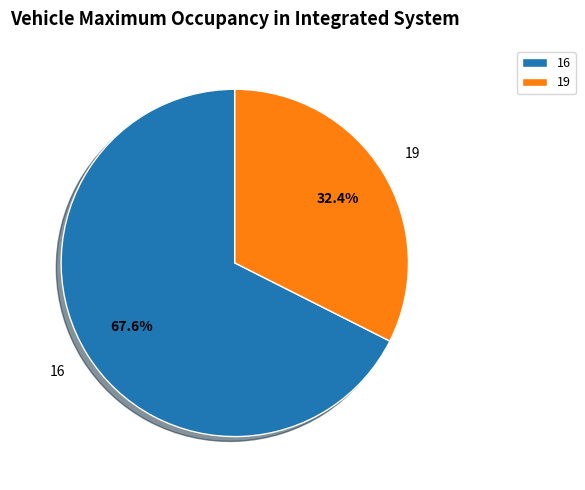

To the nearest percent, what portion does 19 represent?

32%